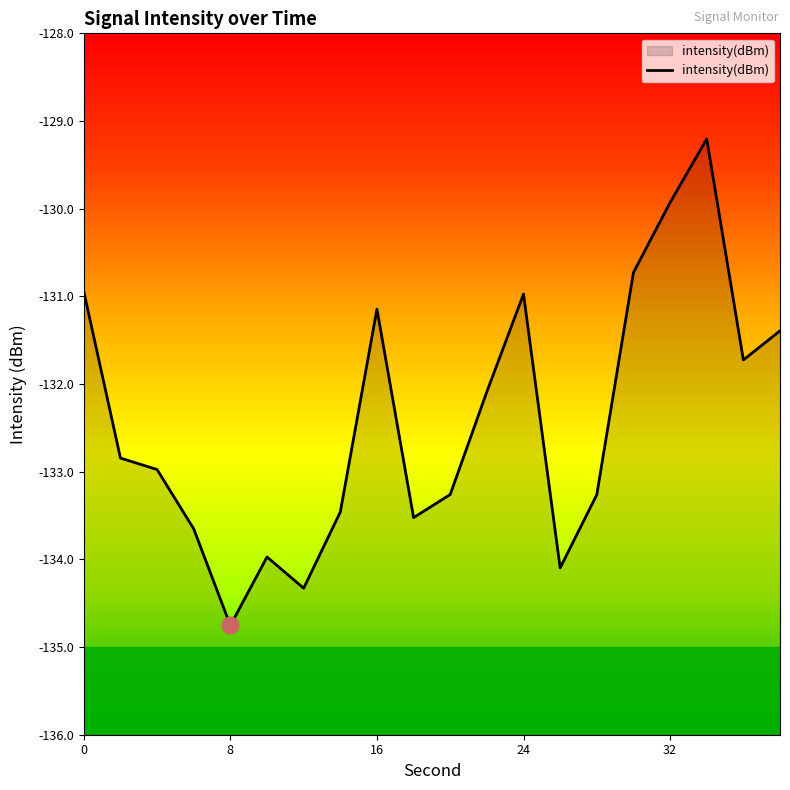

How many values exceed -132?

8